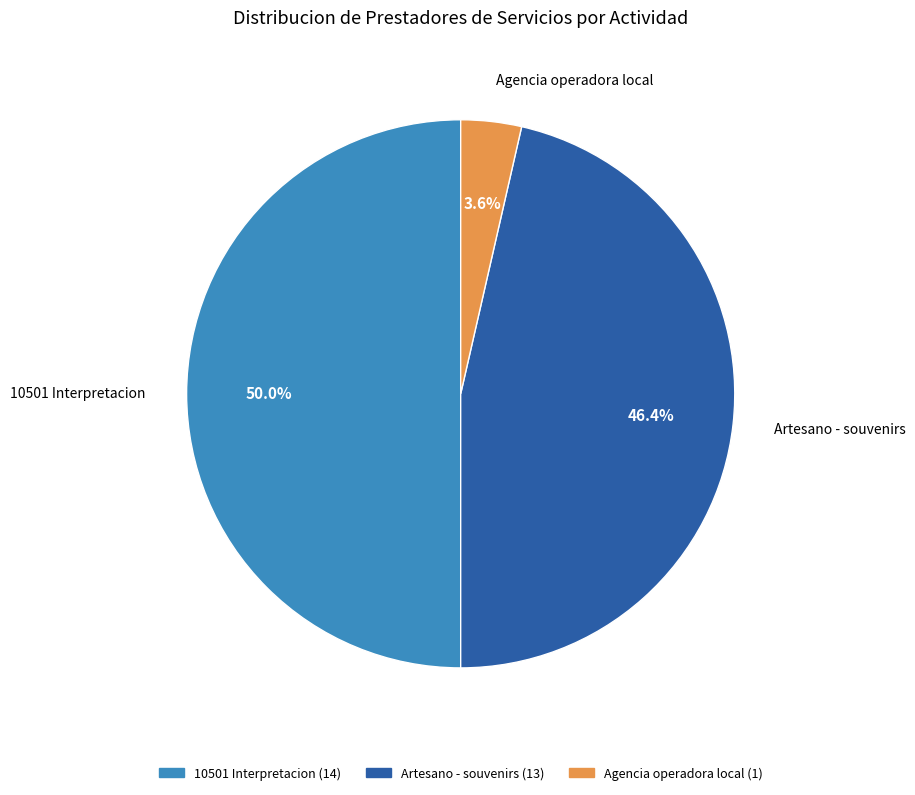

Which category has the biggest portion of the pie?

10501 Interpretacion